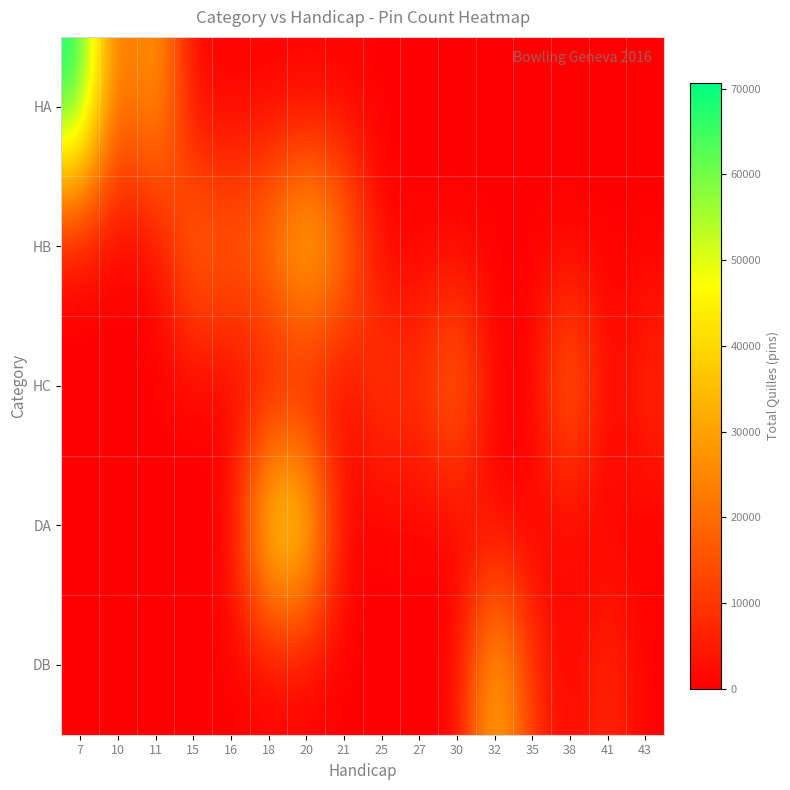

Reading right to left, what are all the values shown in this chart?

HA: 43=0.0	41=0.0	38=0.0	35=0.0	32=0.0	30=0.0	27=0.0	25=0.0	21=0.0	20=0.0	18=0.0	16=0.0	15=0.0	11=33221.0	10=15683.0	7=70697.0
HB: 43=0.0	41=0.0	38=0.0	35=0.0	32=0.0	30=0.0	27=0.0	25=0.0	21=25654.0	20=42162.0	18=24804.0	16=18551.5	15=23455.7	11=0.0	10=0.0	7=0.0
HC: 43=8685.0	41=0.0	38=24656.0	35=0.0	32=0.0	30=24918.0	27=8756.0	25=13422.0	21=0.0	20=0.0	18=0.0	16=0.0	15=0.0	11=0.0	10=0.0	7=0.0
DA: 43=0.0	41=0.0	38=0.0	35=0.0	32=0.0	30=0.0	27=0.0	25=0.0	21=0.0	20=46464.0	18=47725.0	16=0.0	15=0.0	11=0.0	10=0.0	7=0.0
DB: 43=0.0	41=9121.0	38=0.0	35=8987.0	32=37674.0	30=0.0	27=0.0	25=0.0	21=0.0	20=0.0	18=0.0	16=0.0	15=0.0	11=0.0	10=0.0	7=0.0